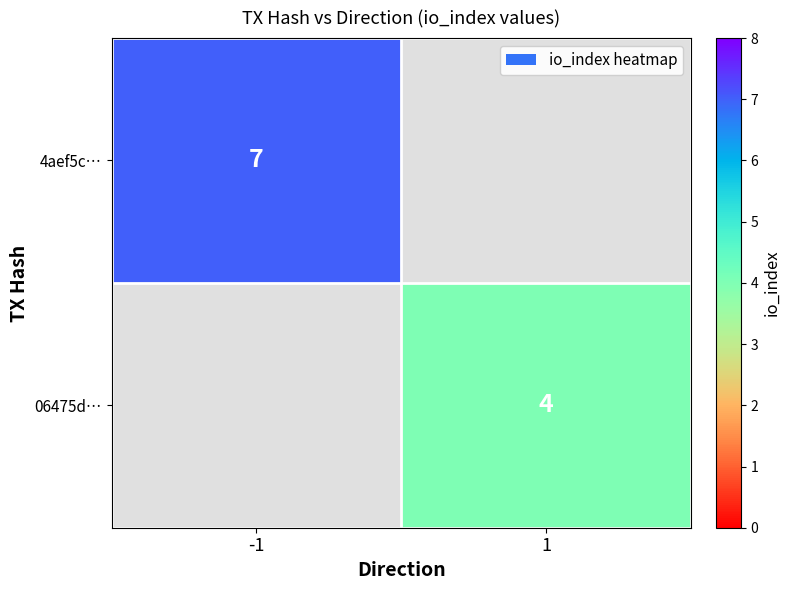

True or false: 4aef5c… has a value of 7 at -1.

True